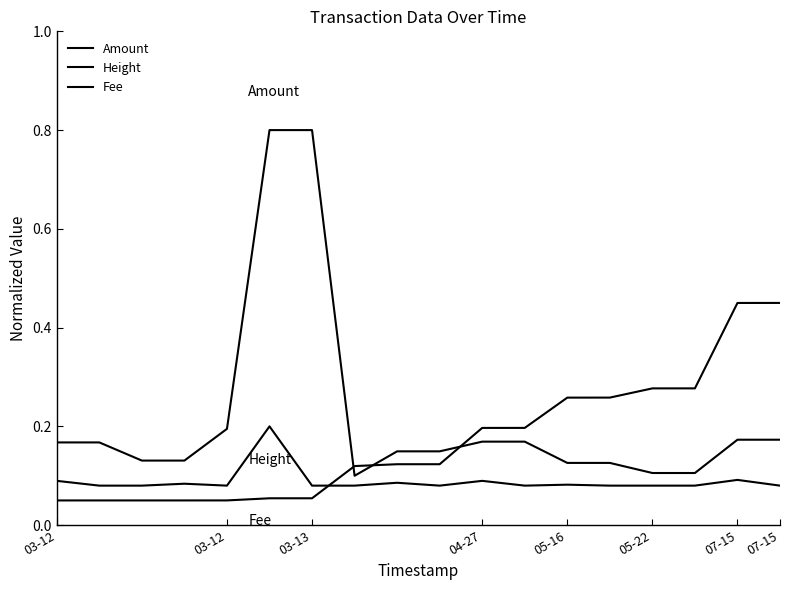

Is this an area chart (filled region under the line)?

No